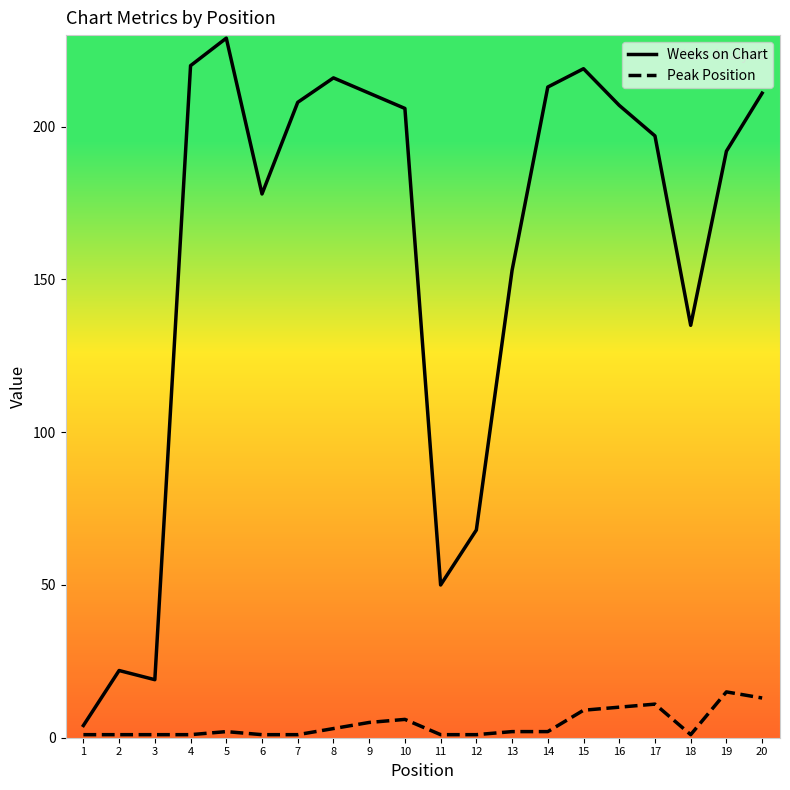

At how many categories does at least one series exceed 64?

16